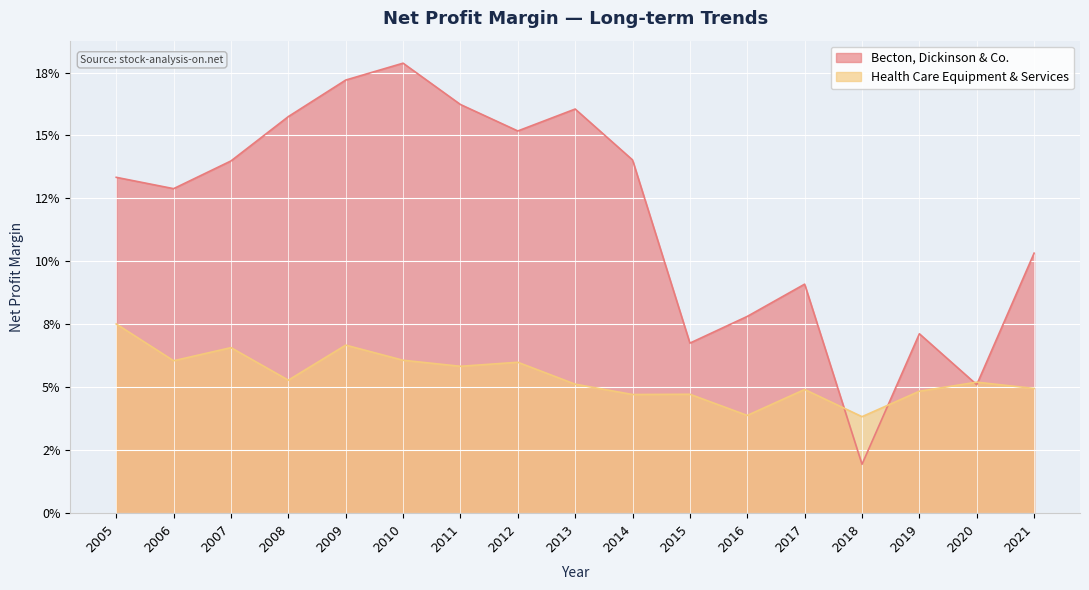

What is the average value of the Becton, Dickinson & Co. series?

0.1